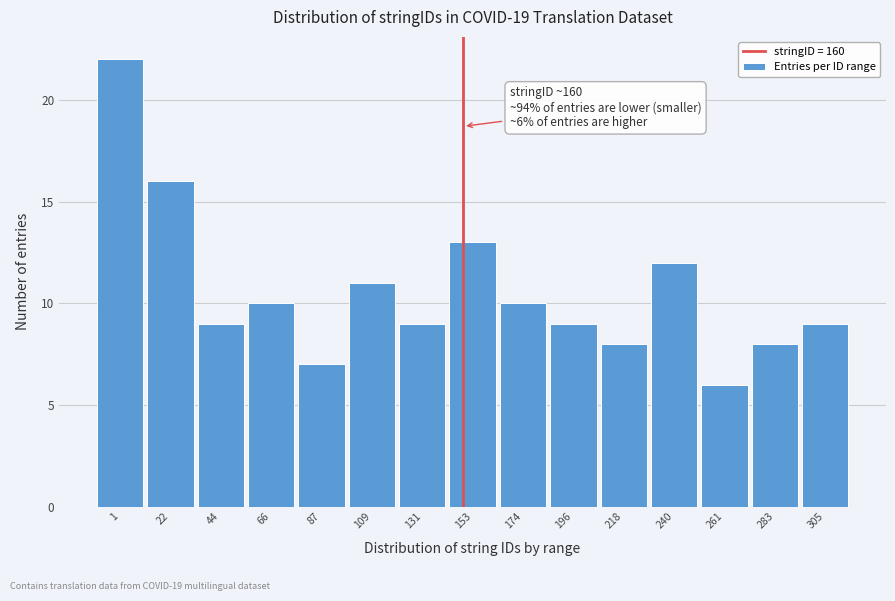

Reading left to right, transcribe all the data shown in this chart.

22	16	9	10	7	11	9	13	10	9	8	12	6	8	9